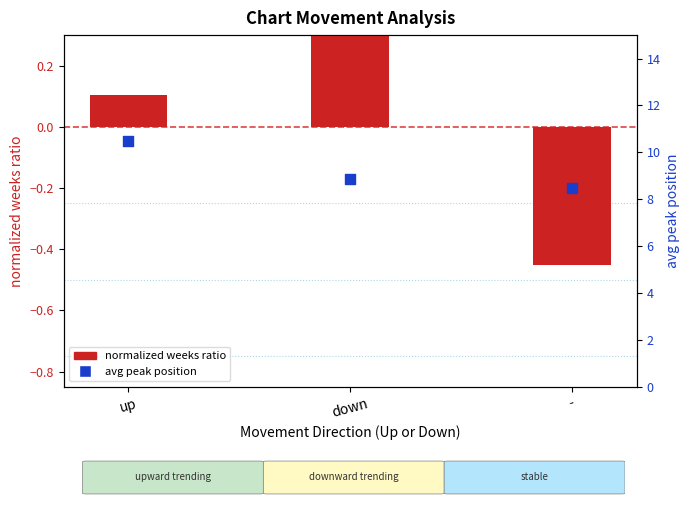

Which series contains the highest Y value?

avg peak position